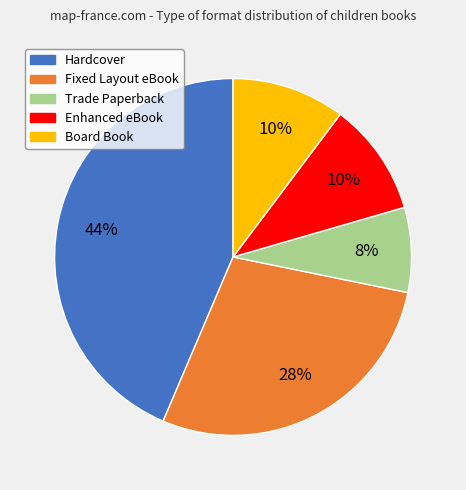

Do Hardcover and Fixed Layout eBook together represent more than half of the pie?

Yes